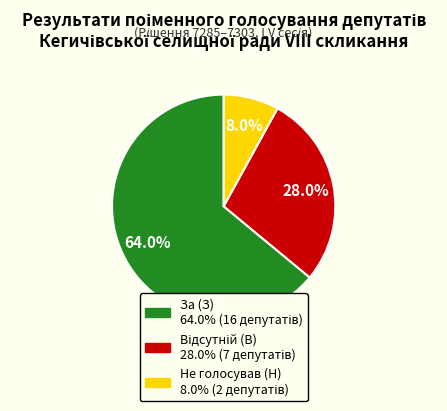

Which category accounts for the majority?

За (З)